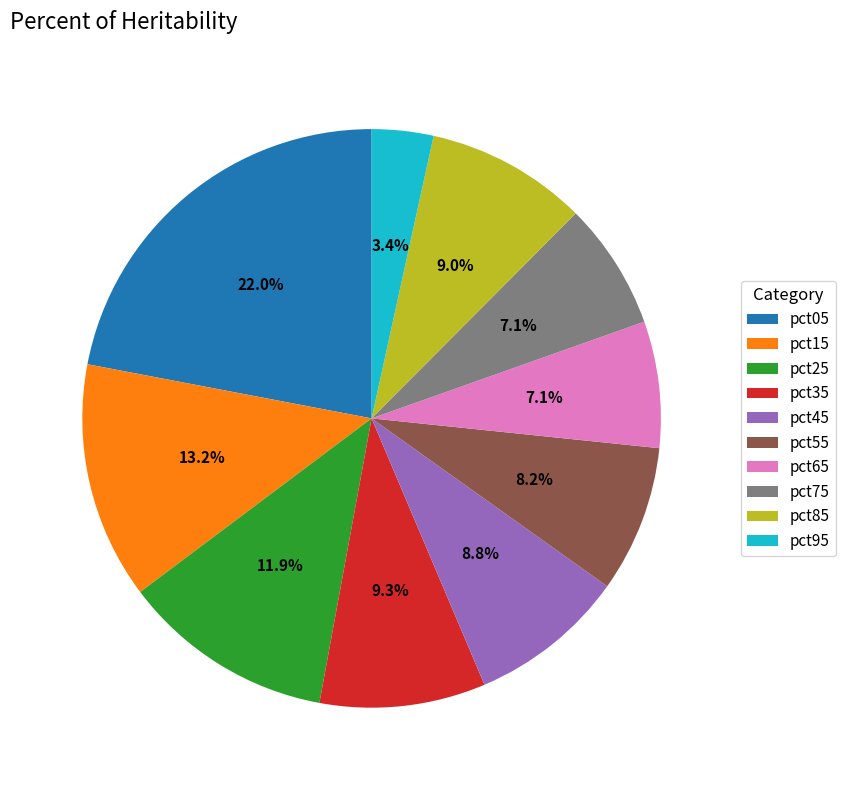

How many slices are in this pie chart?

10